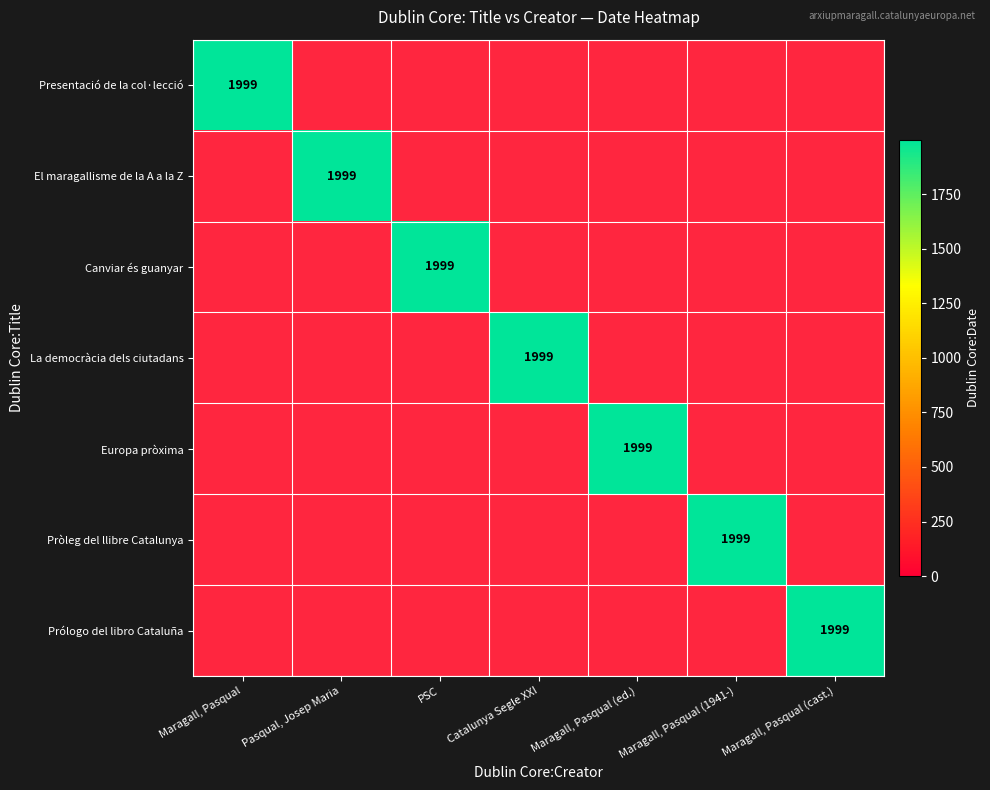

At how many categories does at least one series exceed 118?

7